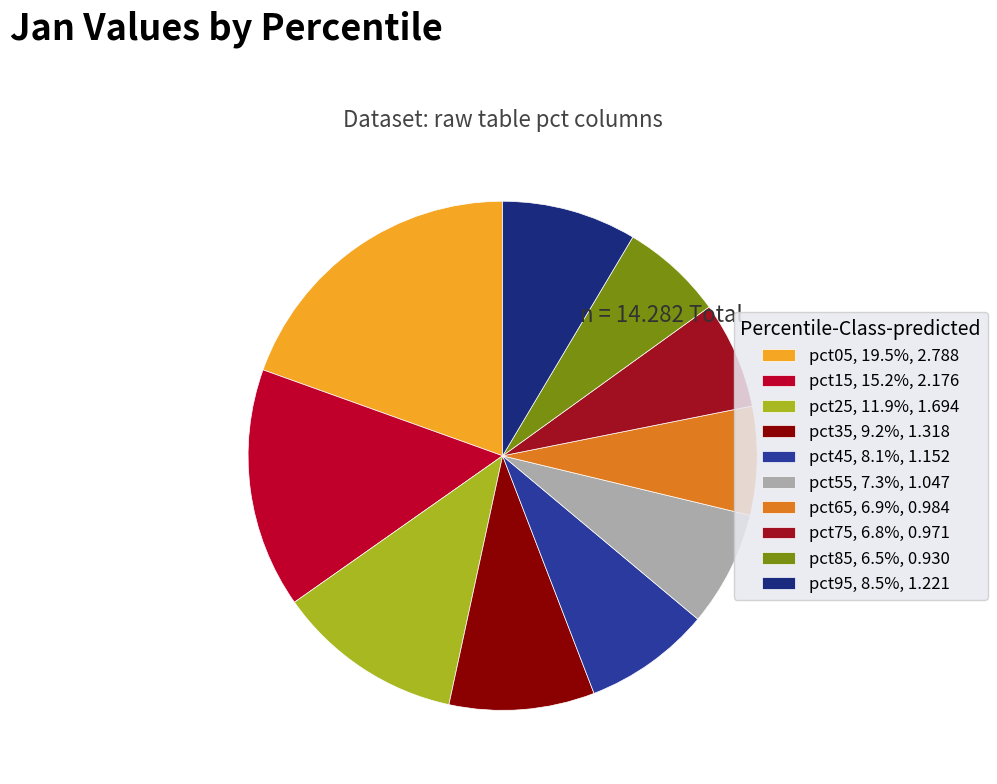

Count the number of slices in the pie.

10